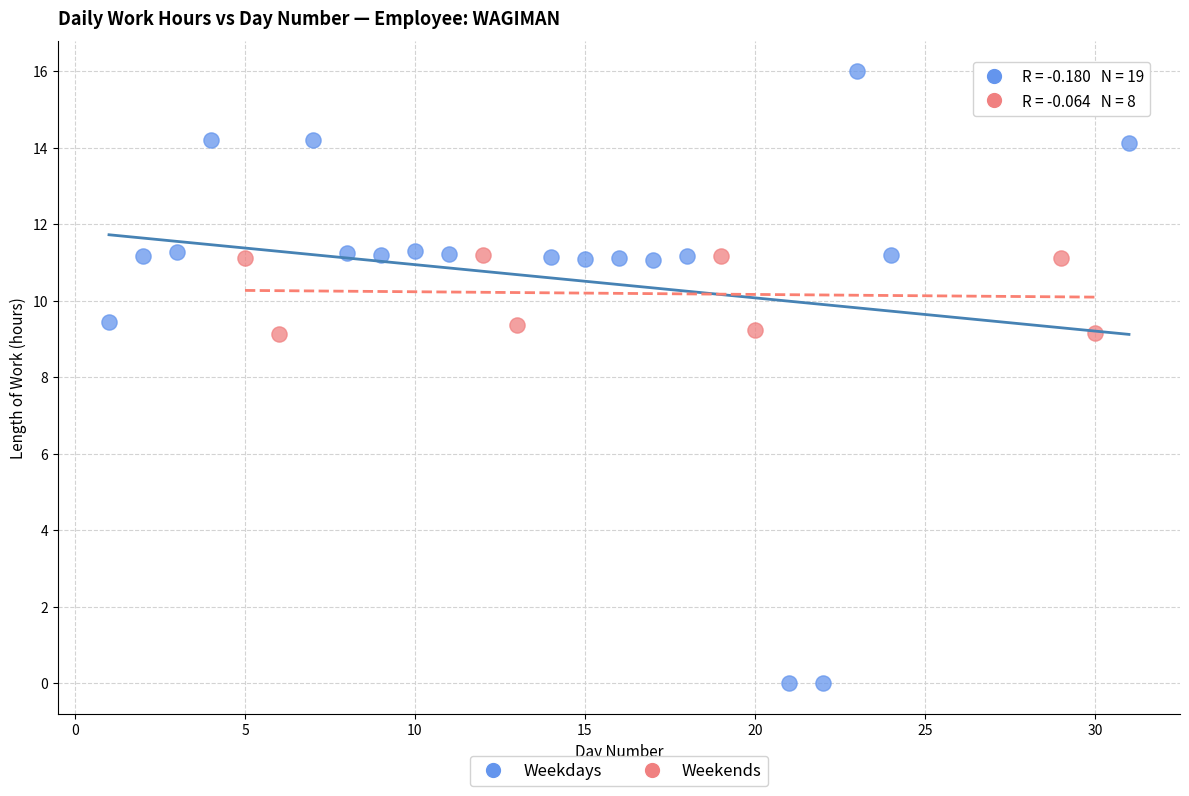

What are all the series names shown in the legend?

Weekdays, Weekends